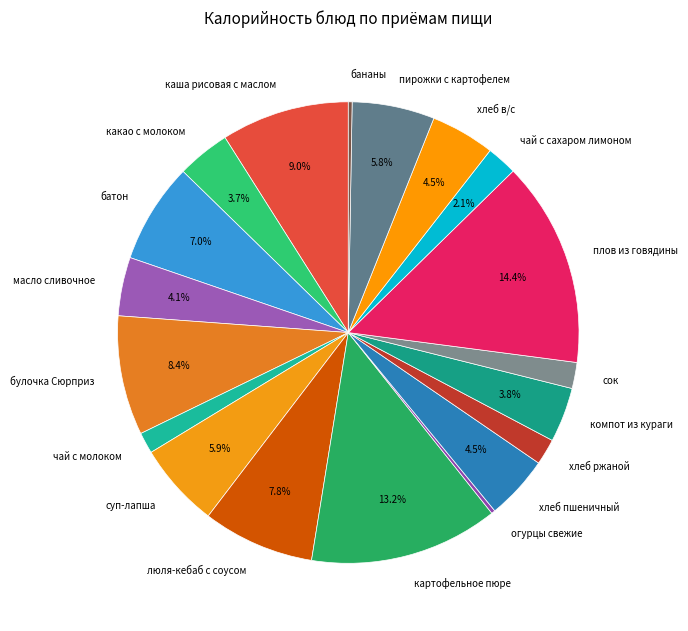

What is the largest slice in the pie chart?

плов из говядины